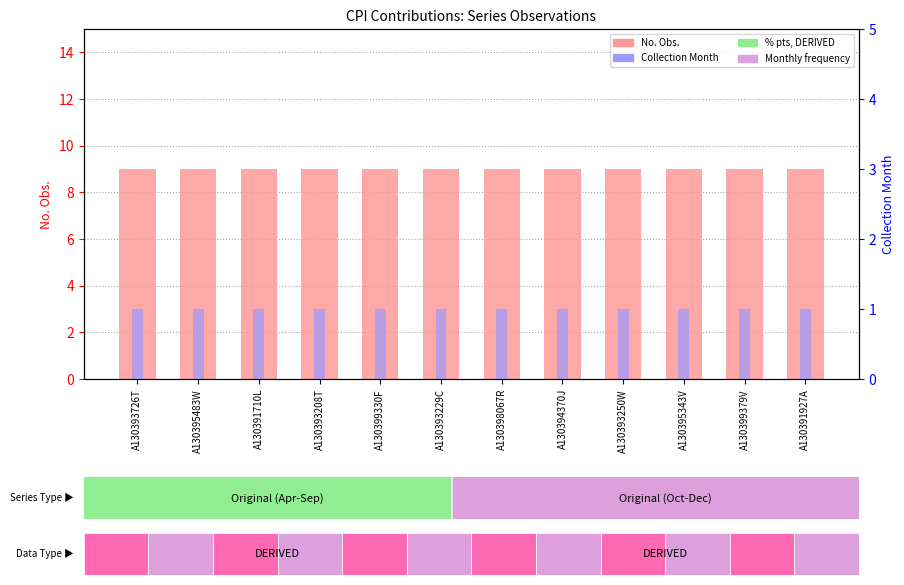

What is the value of the No. Obs. bar at the 8th from the left?

9